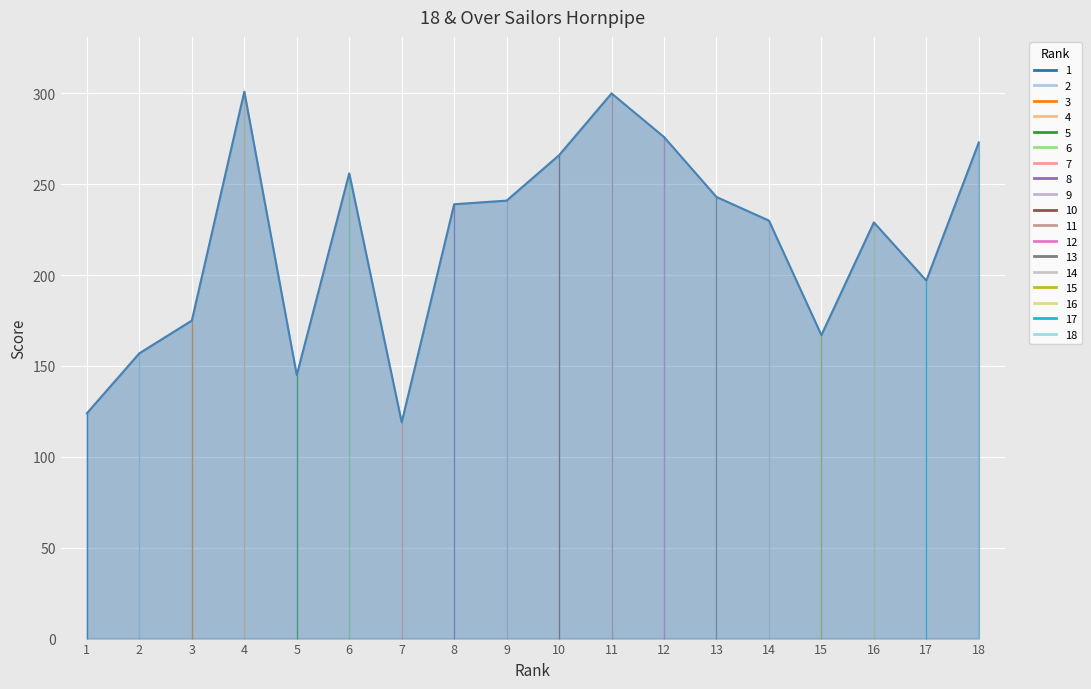

Reading left to right, what are all the values shown in this chart?

1=124	2=157	3=175	4=301	5=145	6=256	7=119	8=239	9=241	10=266	11=300	12=276	13=243	14=230	15=167	16=229	17=197	18=273